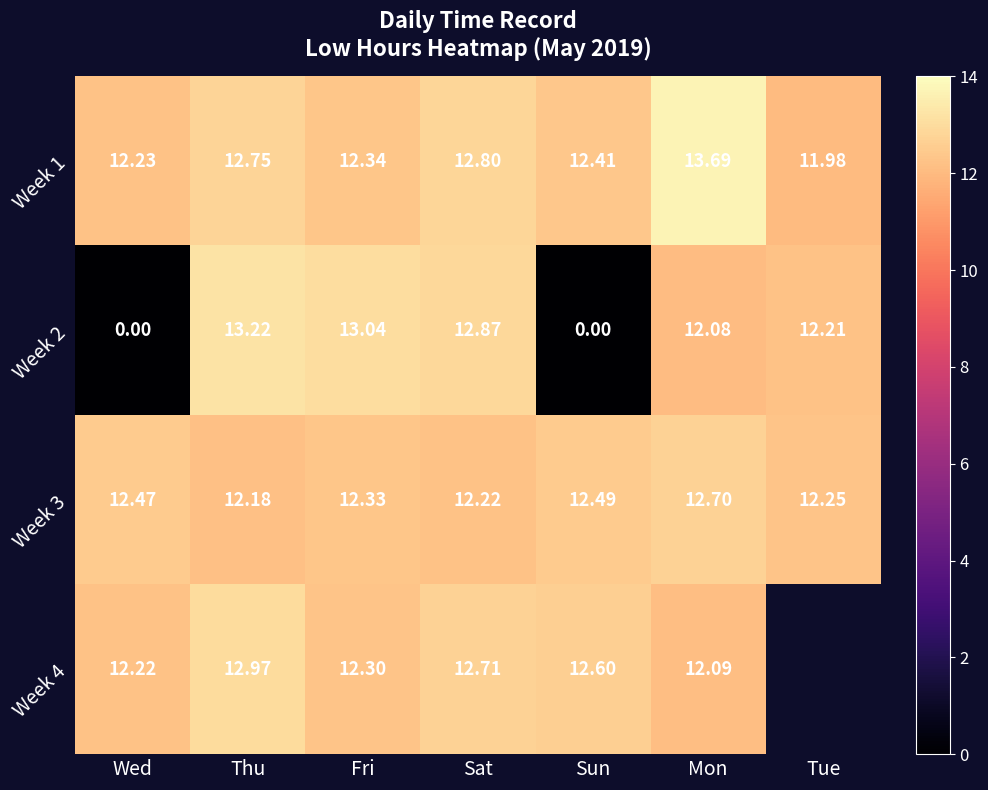

At which label does Week 1 reach its minimum?

Tue